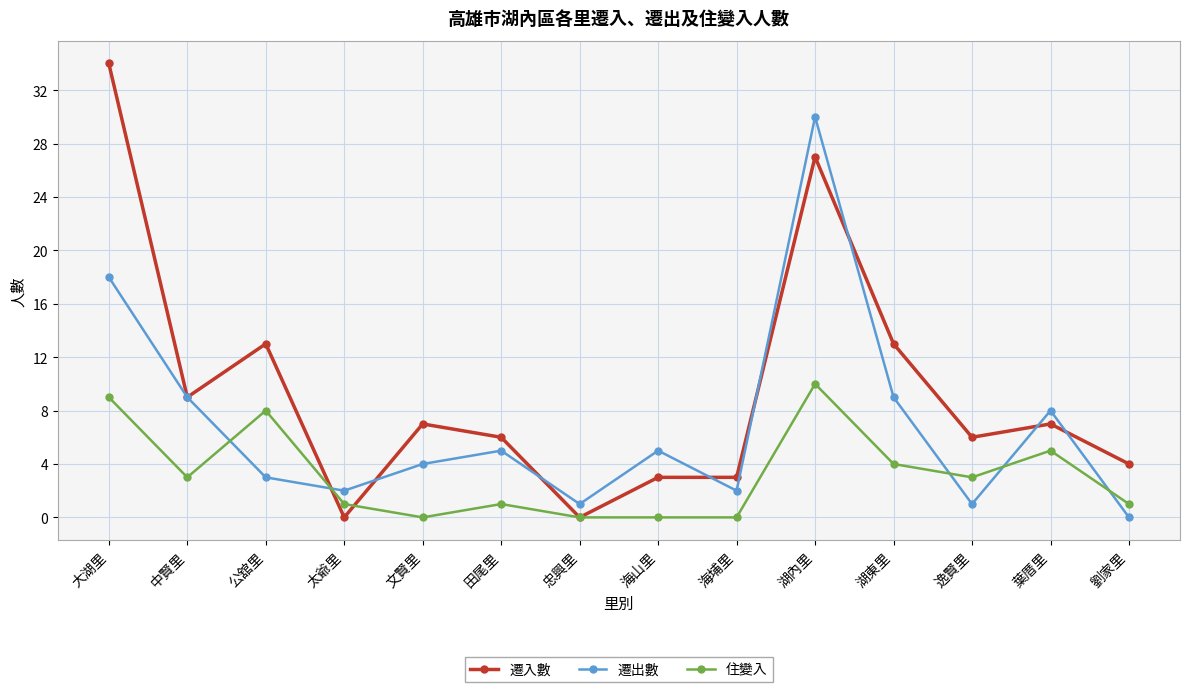

Where is the first local minimum for 遷入數?

中賢里